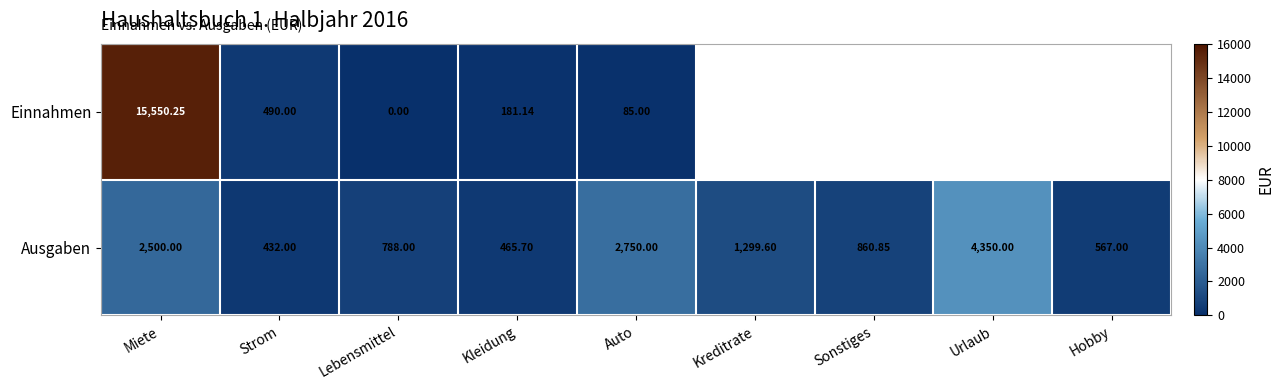

At which category is the sum across all series the highest?

Miete